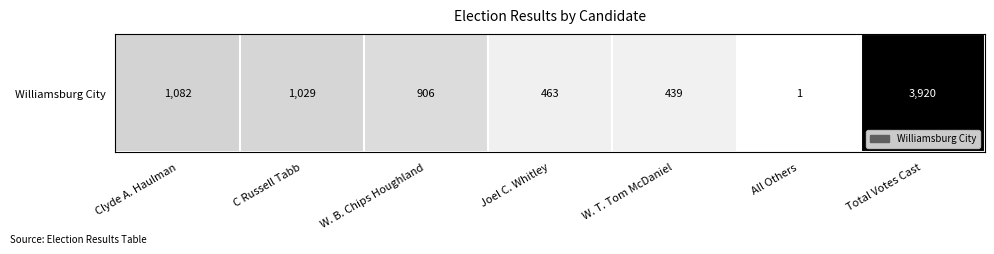

Reading right to left, extract all data points from this chart.

3920	1	439	463	906	1029	1082